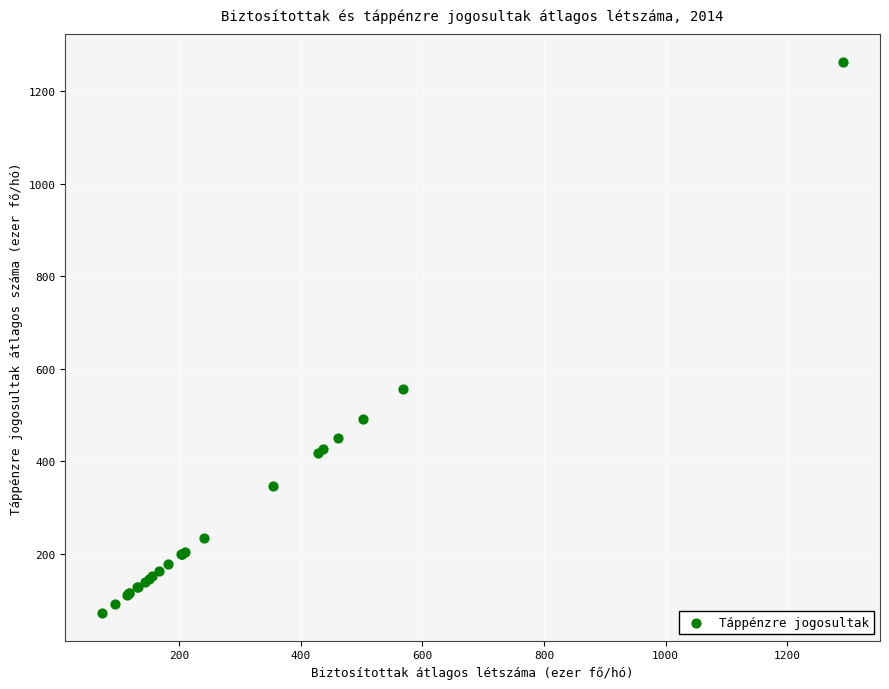

What Y value in the scatter plot is closest to 667?

556.3